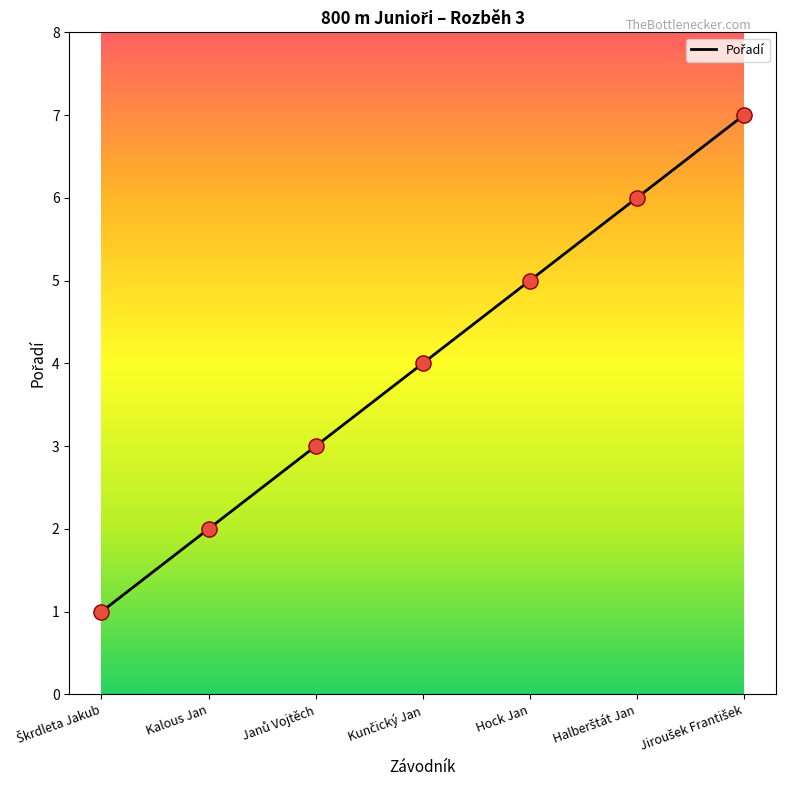

The value at Kalous Jan is 2. True or false?

True